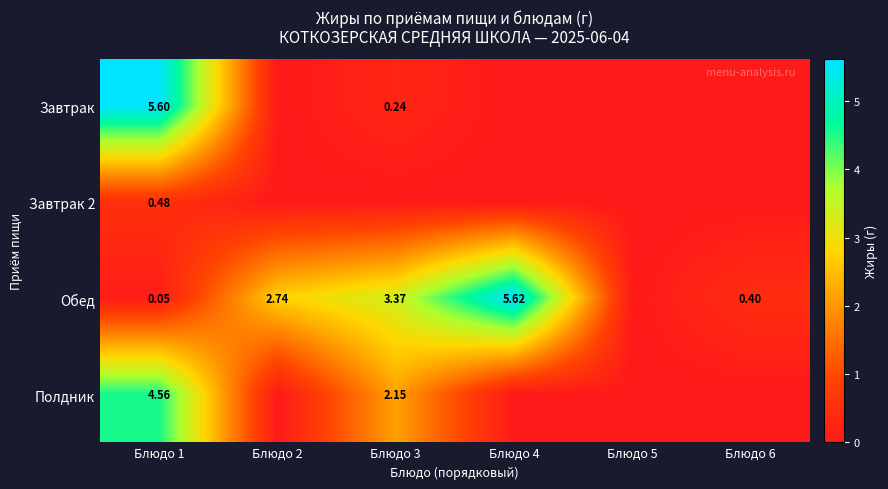

True or false: Полдник has a value of 0.0 at Блюдо 5.

True